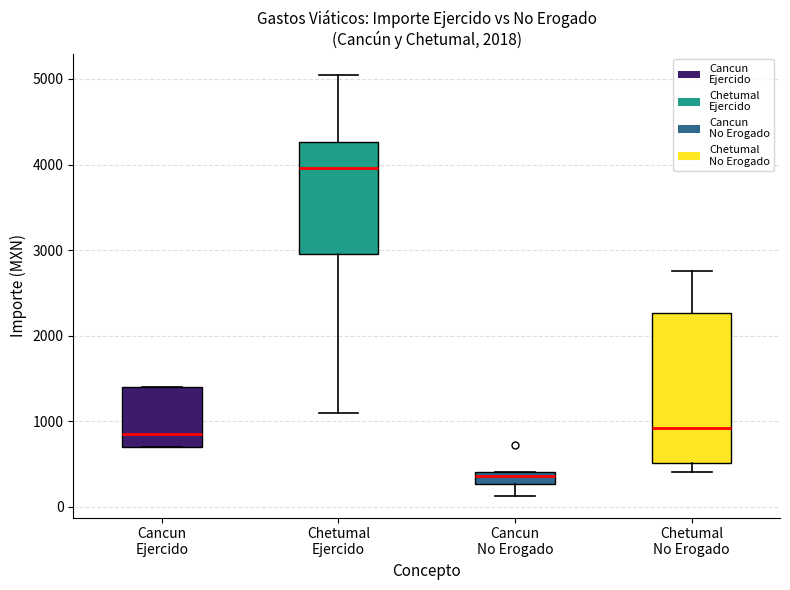

Comparing the boxes themselves (not the whiskers), which one is the tallest?

Chetumal No Erogado